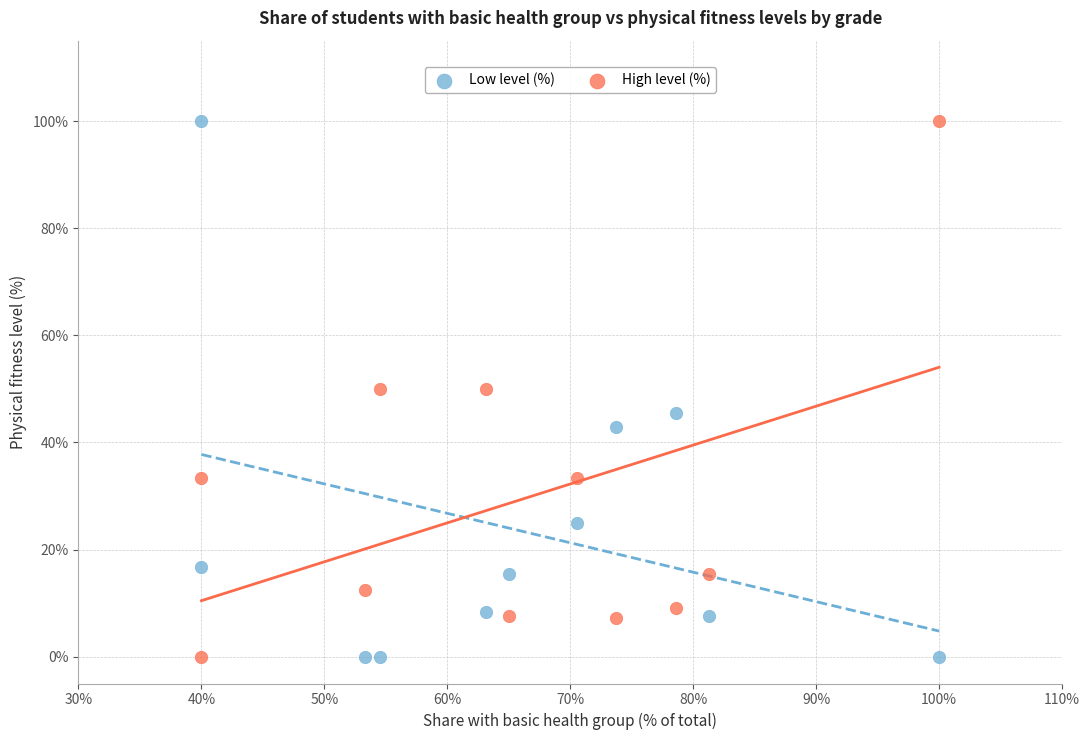

What are all the series names shown in the legend?

Low level (%), High level (%)